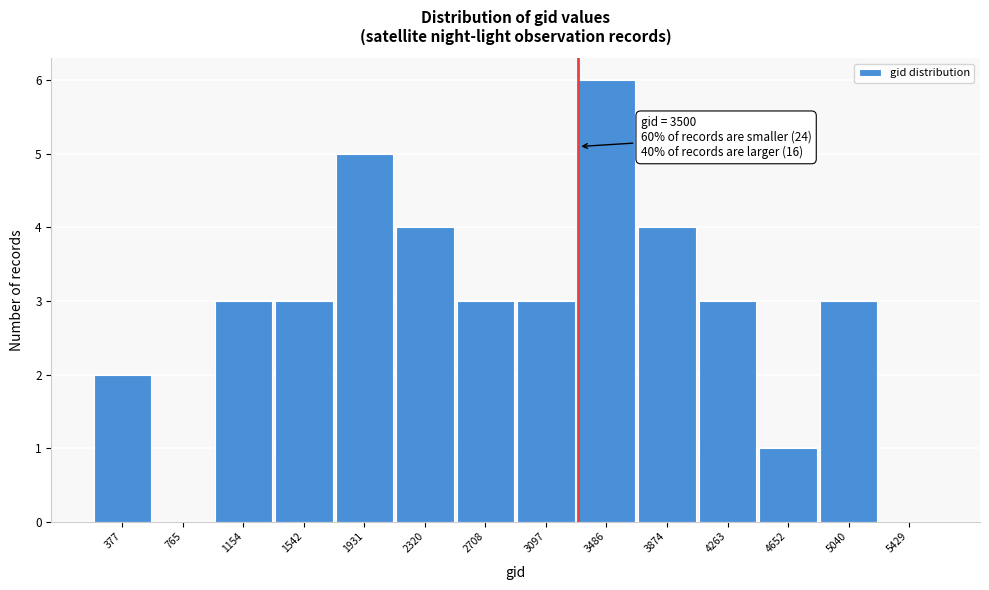

Reading right to left, transcribe all the data shown in this chart.

5429=0	5040=3	4652=1	4263=3	3874=4	3486=6	3097=3	2708=3	2320=4	1931=5	1542=3	1154=3	765=0	377=2